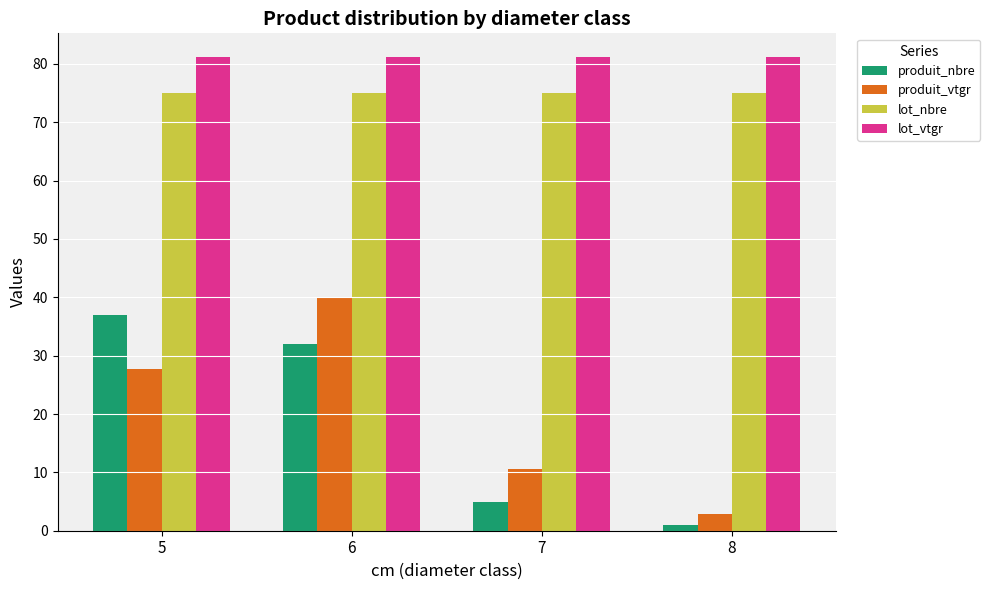

What is the difference between the maximum and minimum values in the produit_vtgr series?

37.2